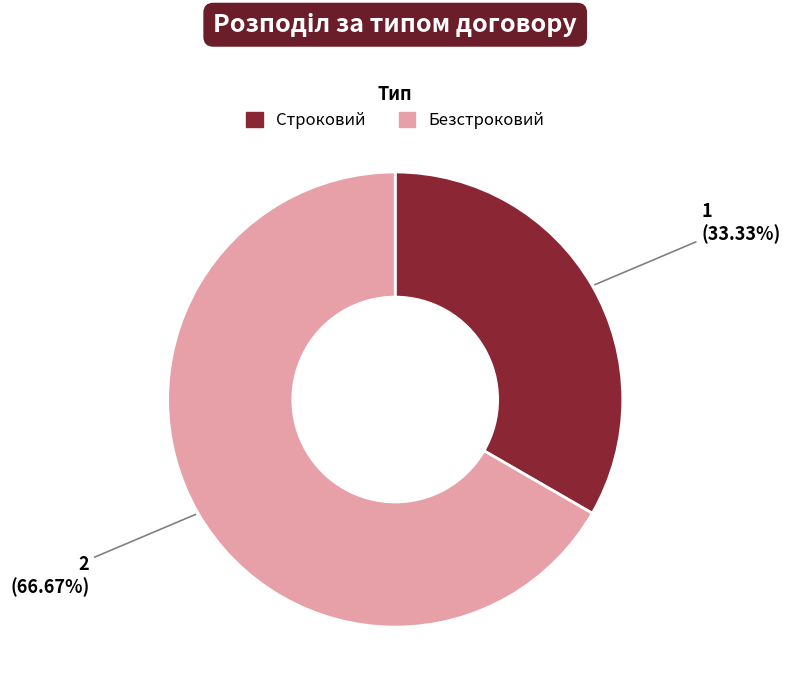

Which has a higher value, Безстроковий or Строковий?

Безстроковий